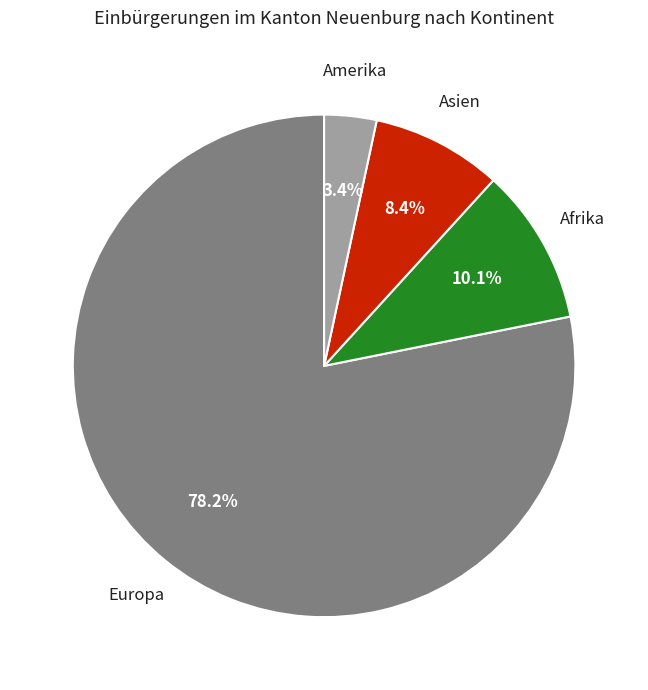

How many segments does this pie chart have?

4